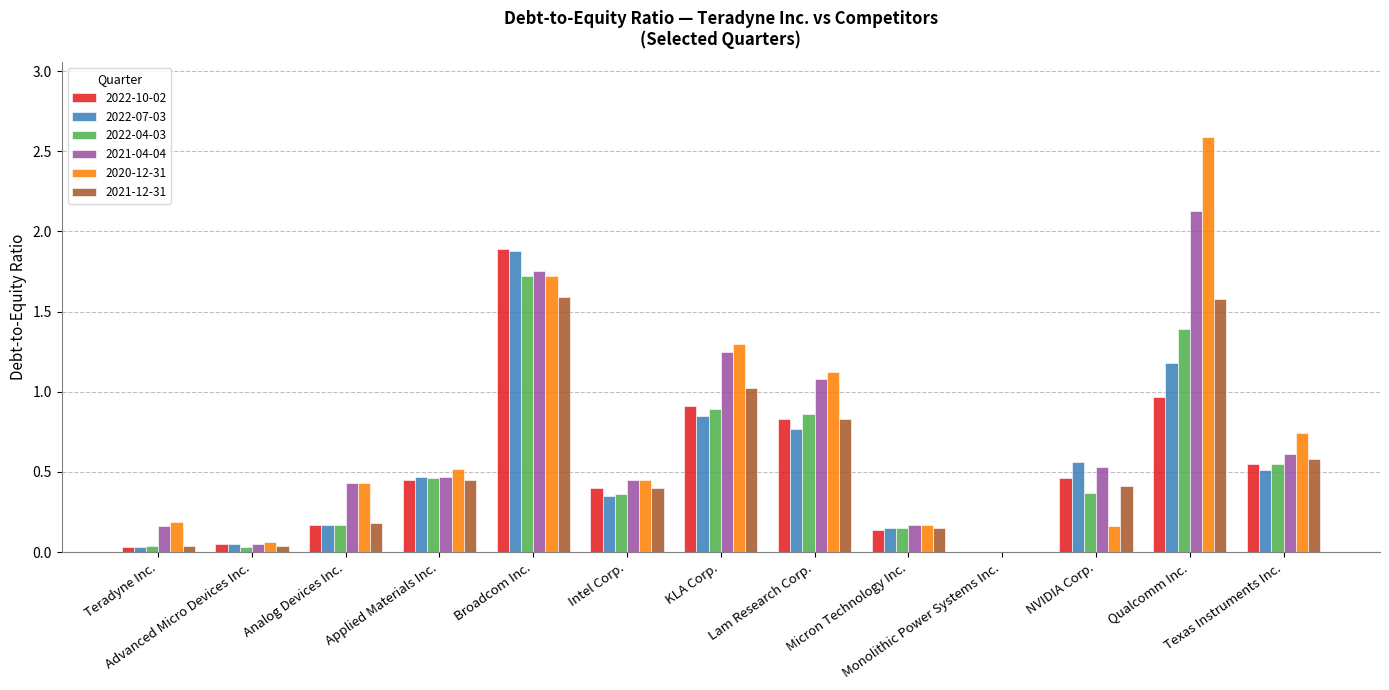

What is the maximum value for 2020-12-31?

2.6